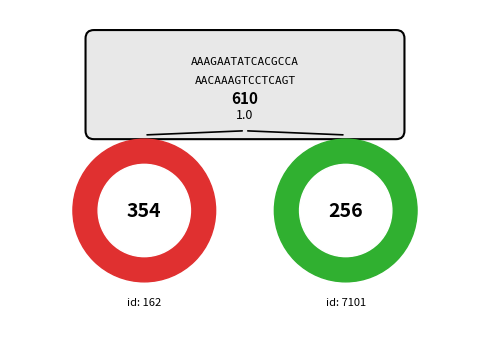

Approximately how many times larger is the value at 162 compared to 7101?

1.4